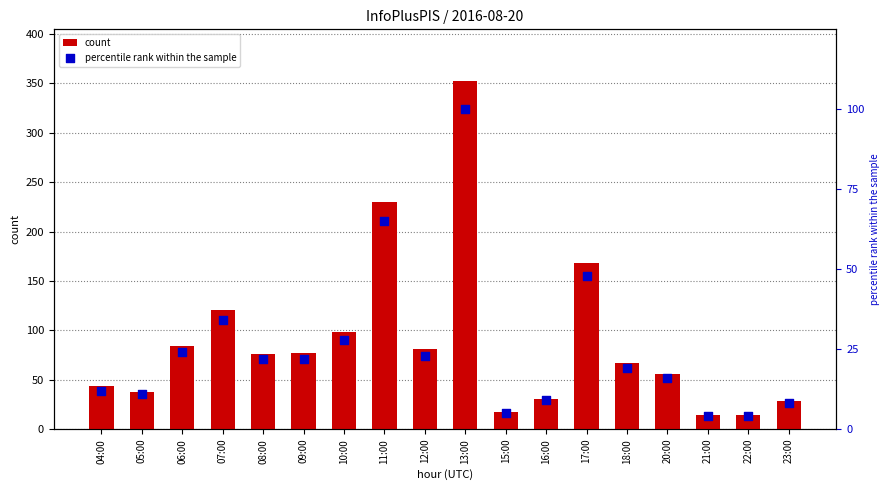

What are all the series names shown in the legend?

count, percentile rank within the sample